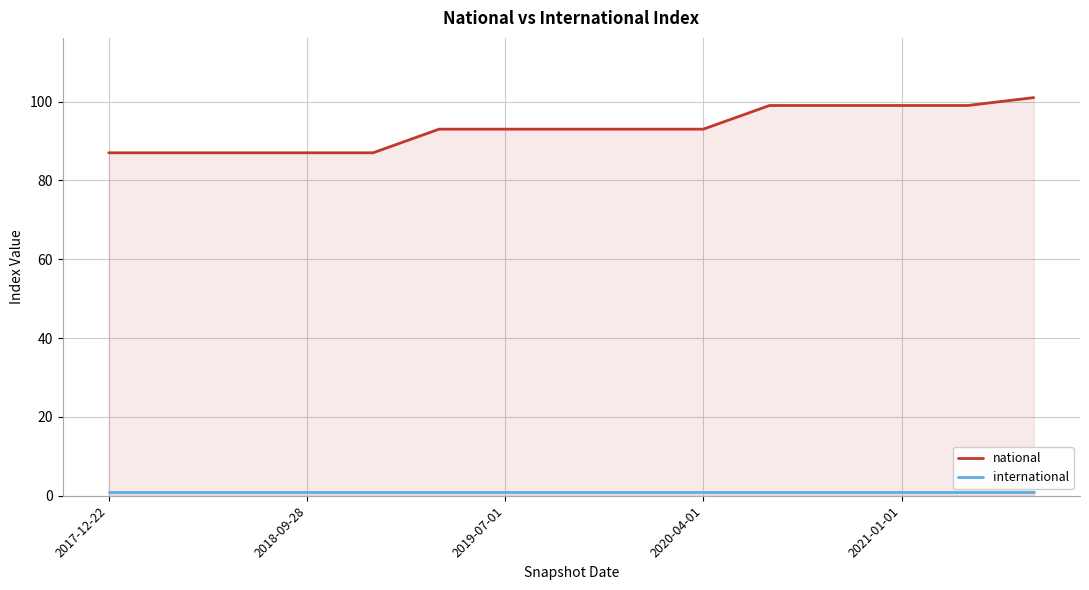

True or false: international and national cross at least once.

False